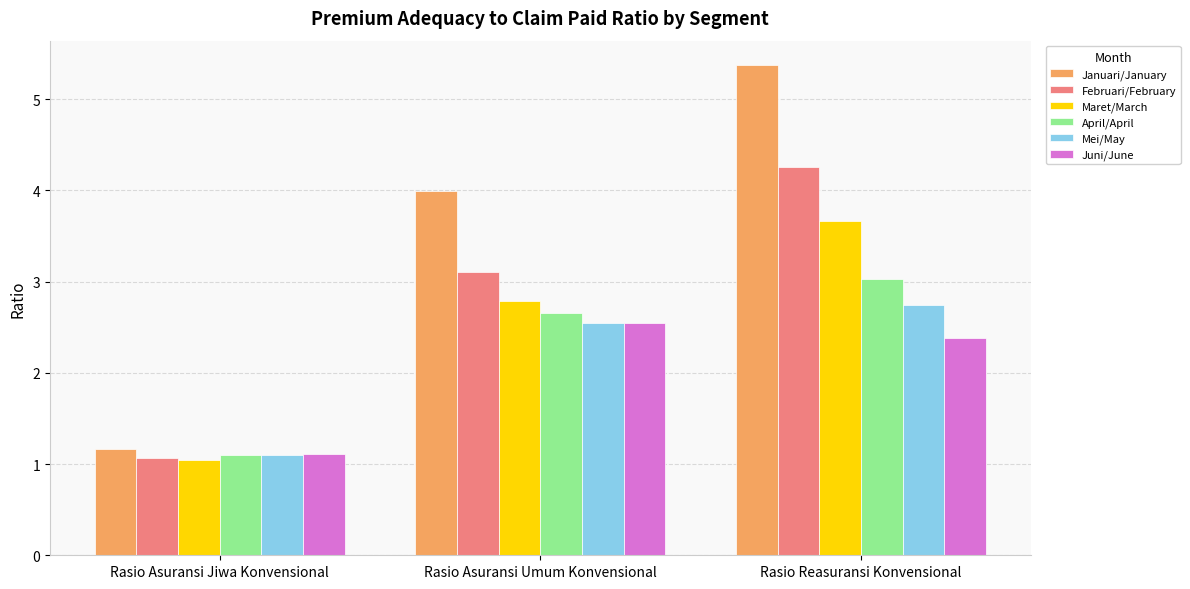

What is the difference between the maximum and second lowest values in the Februari/February series?

1.1